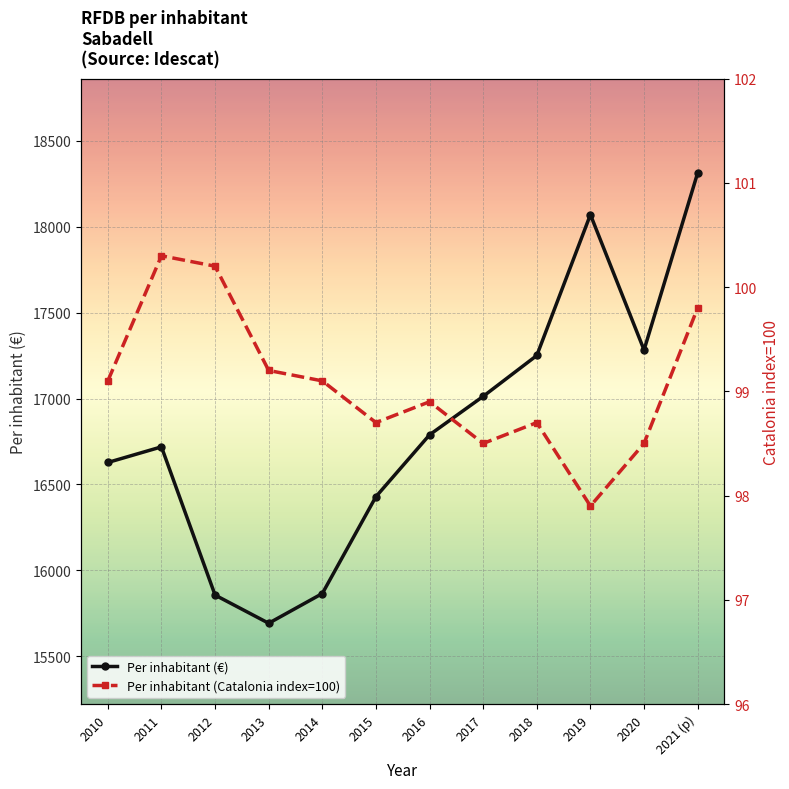

How many distinct data groups are displayed?

2